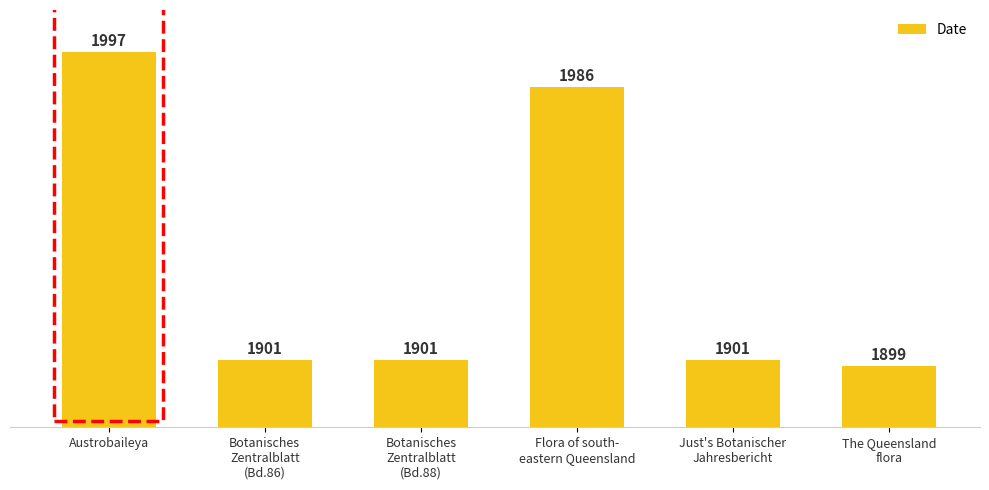

Approximately how many times larger is the value at Botanisches
Zentralblatt
(Bd.86) compared to Botanisches
Zentralblatt
(Bd.88)?

1.0